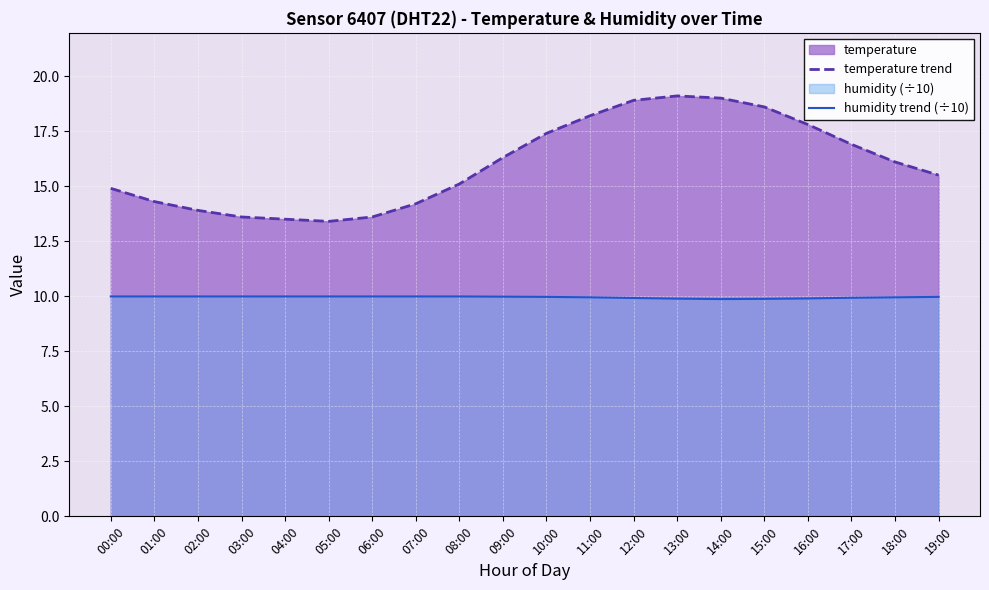

At 14:00, list the series in order from smallest to largest.

humidity trend (÷10), temperature trend